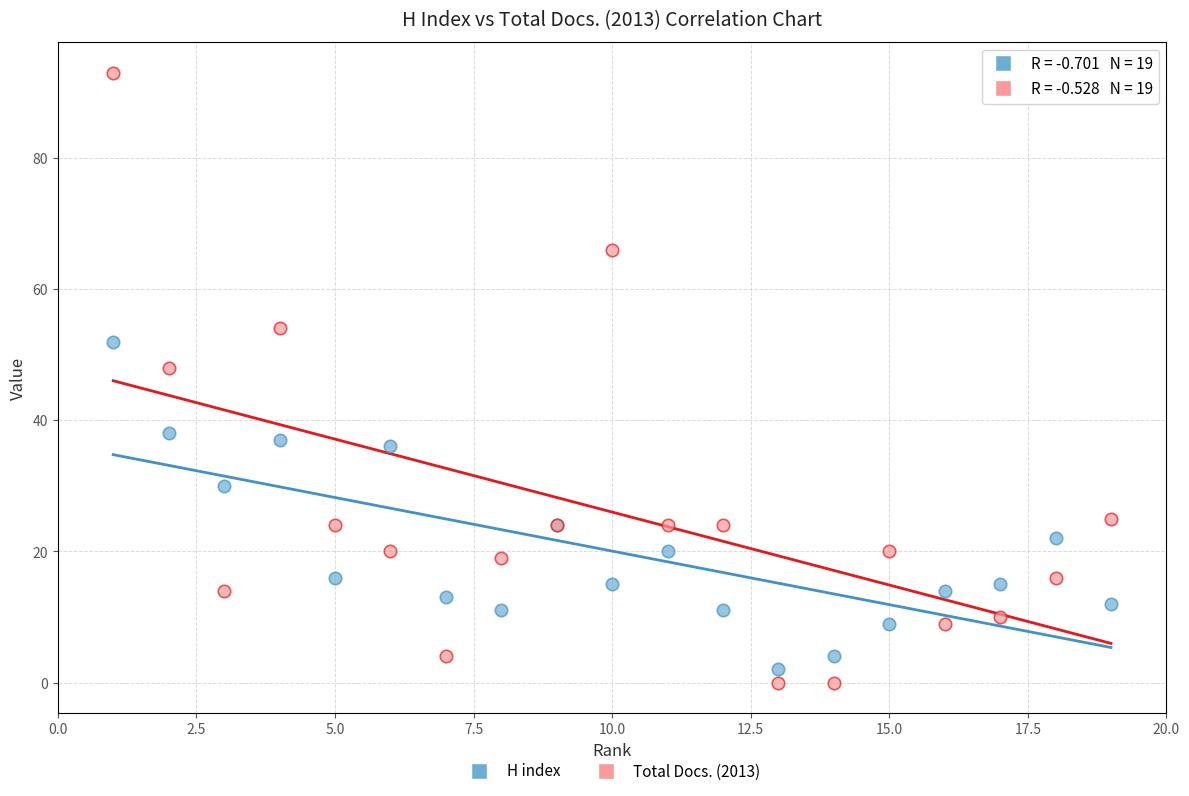

Across all series, what Y value is closest to 46?

48